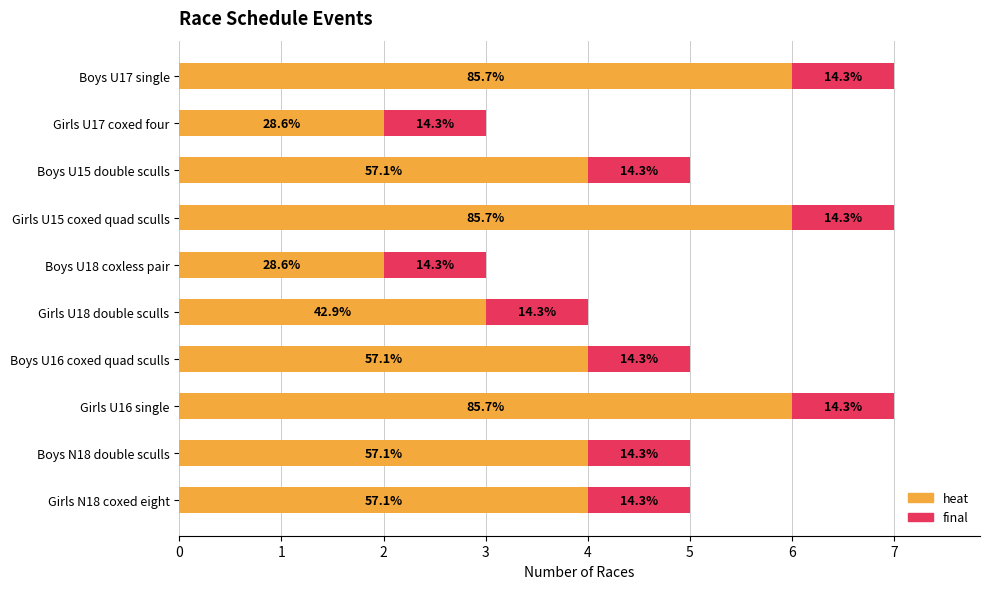

What are all the series names shown in the legend?

heat, final